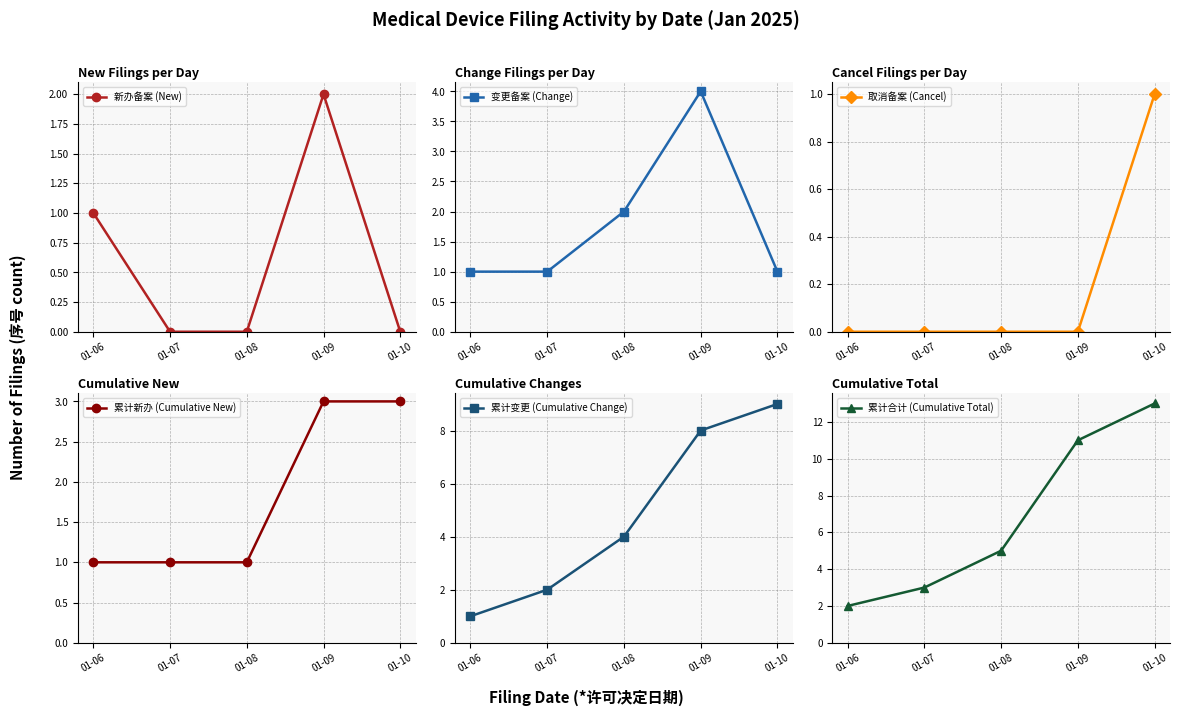

True or false: 累计变更 (Cumulative Change) and 新办备案 (New) intersect in this chart.

False